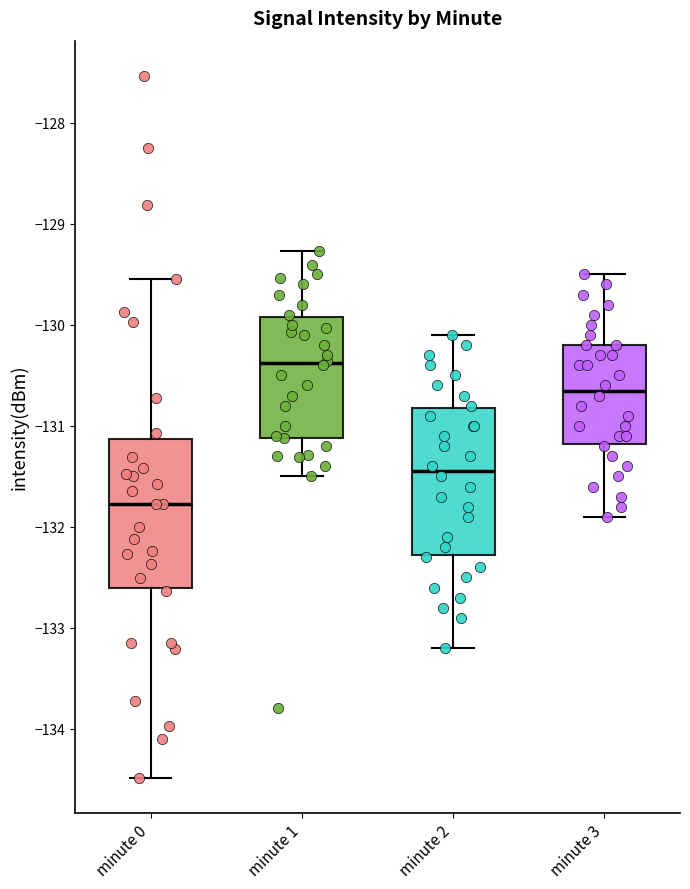

Reading left to right, transcribe this box plot: for each box, give where its median line is, the range the box spans, and where its two whiskers end, as read against the y-axis. The values are not printed on the chart, so give them approximately, as read against the axis.

minute 0: median -131.8, box -132.6 to -131.1, whiskers -134.5 to -129.5
minute 1: median -130.4, box -131.1 to -129.9, whiskers -131.5 to -129.3
minute 2: median -131.4, box -132.3 to -130.8, whiskers -133.2 to -130.1
minute 3: median -130.6, box -131.2 to -130.2, whiskers -131.9 to -129.5